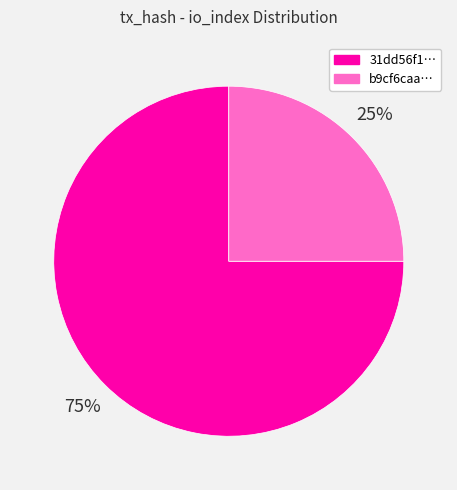

Do b9cf6caa… and 31dd56f1… together represent more than half of the pie?

Yes